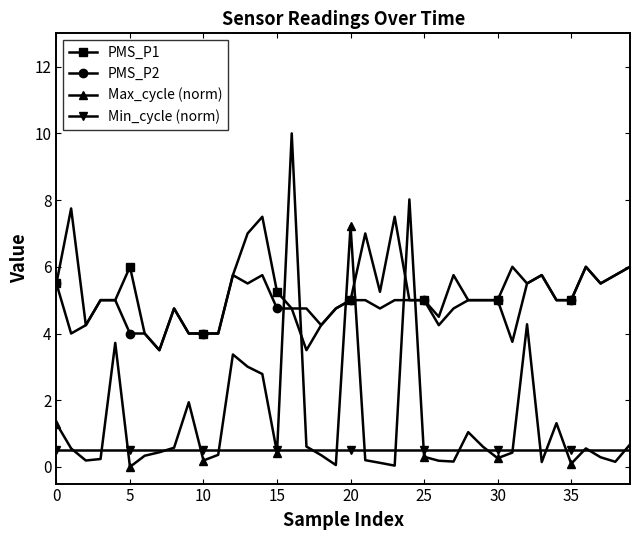

Which series has the largest total across all categories?

PMS_P1